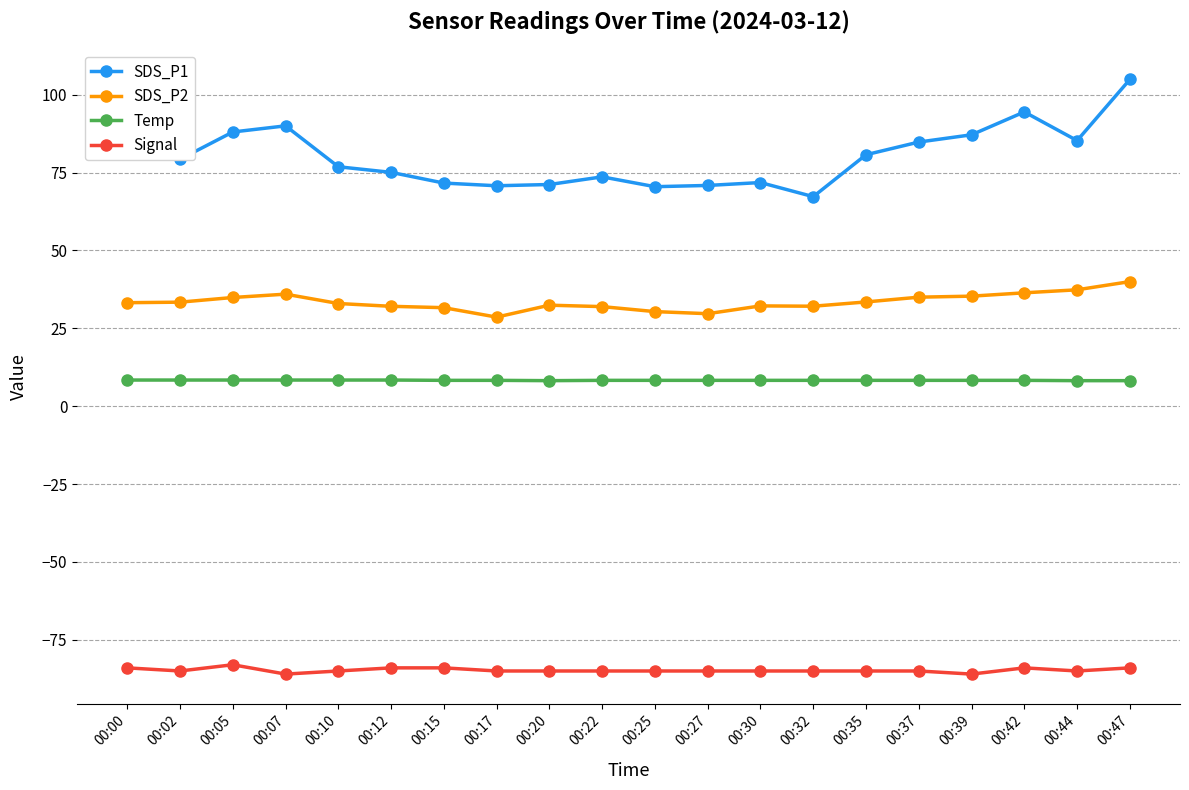

True or false: SDS_P1 and Signal intersect in this chart.

False